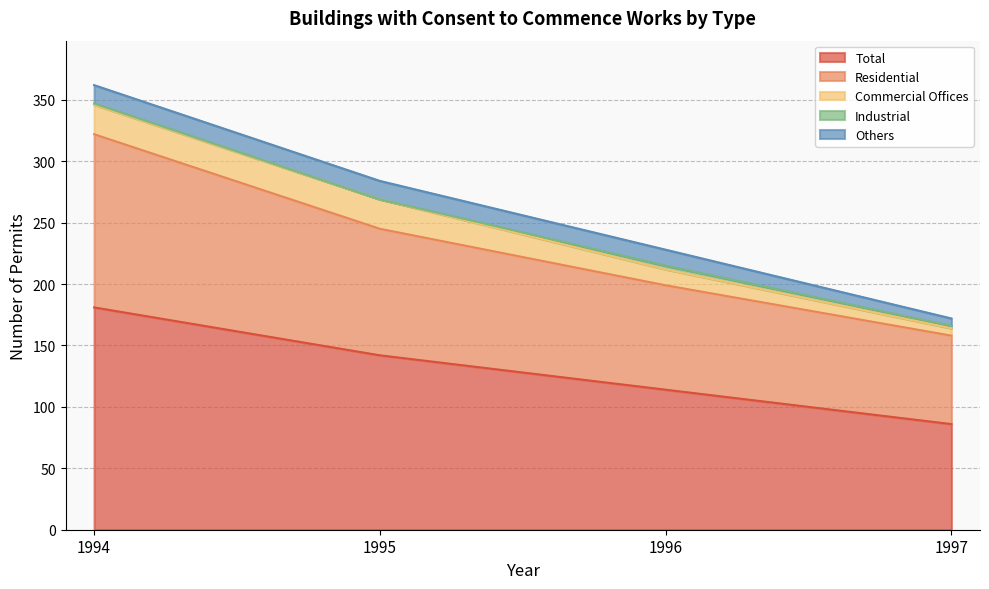

Reading left to right, extract all data points from this chart.

Total: 1994=181	1995=142	1996=114	1997=86
Residential: 1994=141	1995=103	1996=85	1997=72
Commercial Offices: 1994=24	1995=24	1996=13	1997=6
Industrial: 1994=1	1995=0	1996=3	1997=2
Others: 1994=15	1995=15	1996=13	1997=6